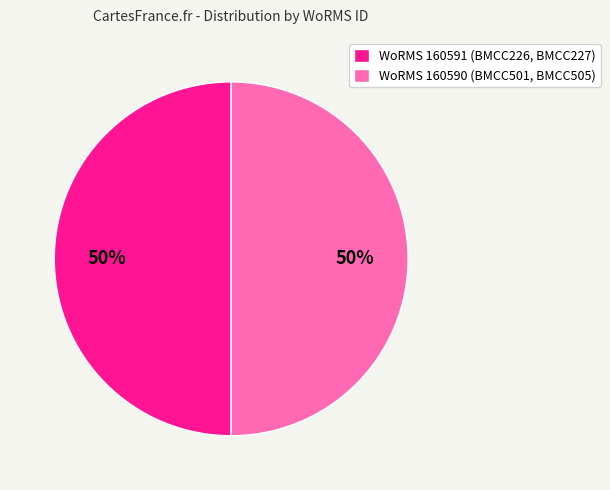

The WoRMS 160591 (BMCC226, BMCC227) slice represents 50% of the pie. True or false?

True